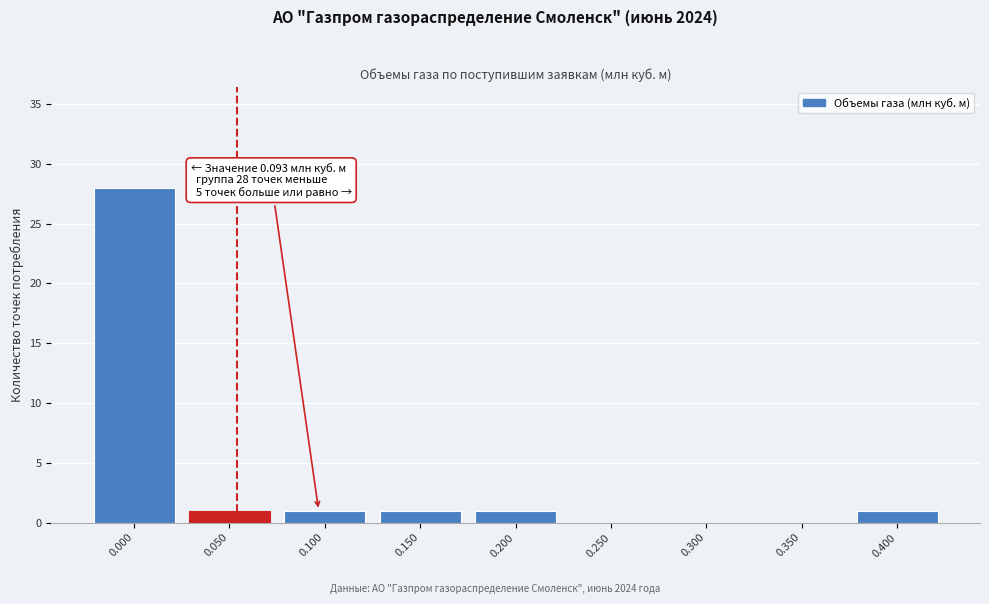

Reading right to left, transcribe all the data shown in this chart.

0.400=1	0.350=0	0.300=0	0.250=0	0.200=1	0.150=1	0.100=1	0.050=1	0.000=28